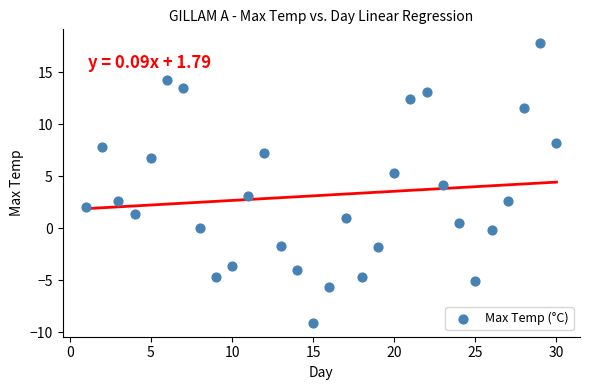

What is the range of Y values (max minus min)?

26.9